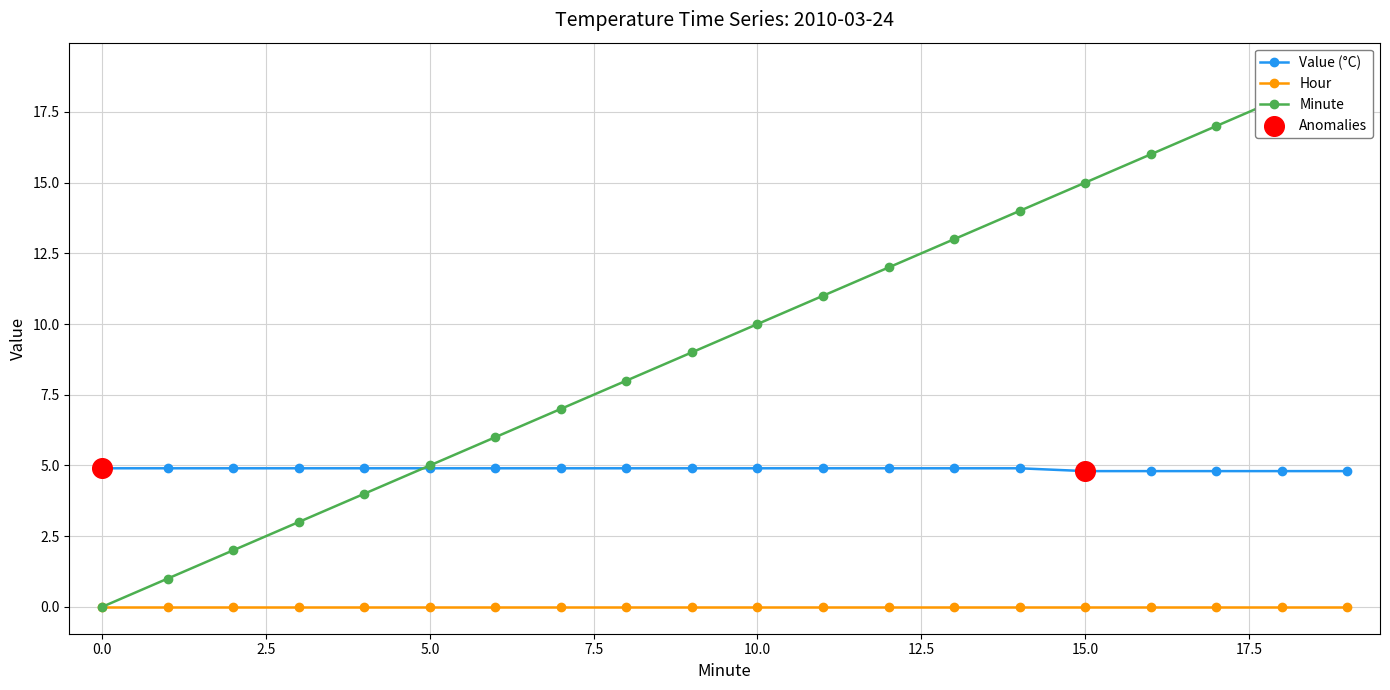

At which category is the sum across all series the highest?

19